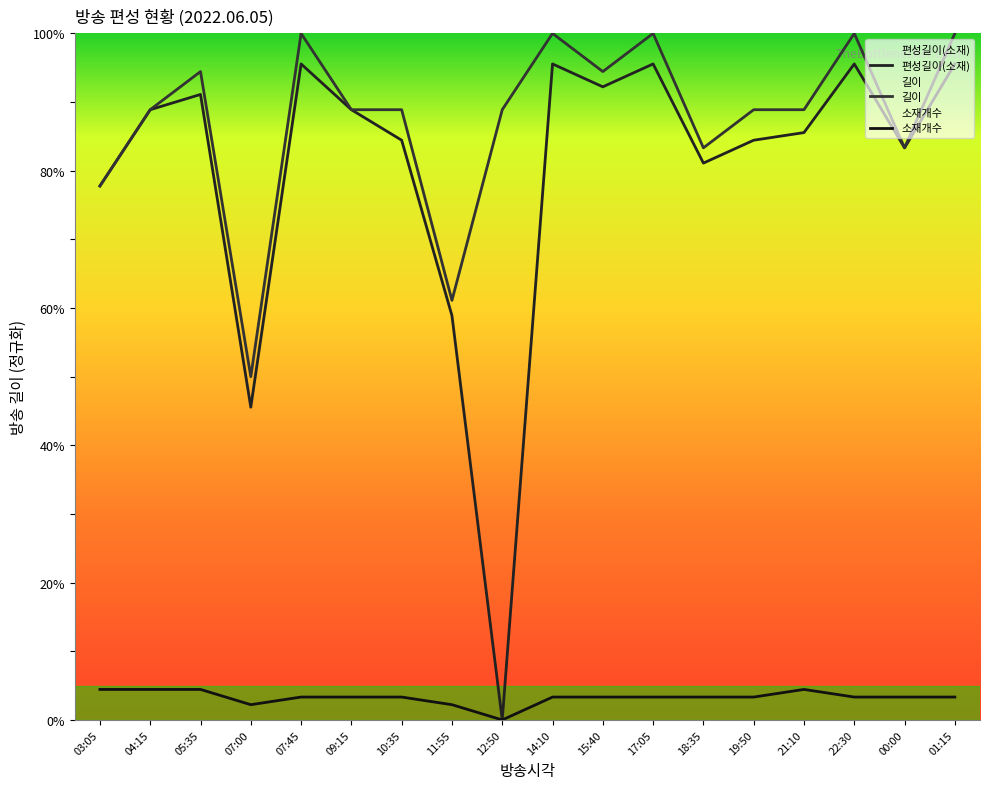

How many positive values does the 소재개수 series have?

17